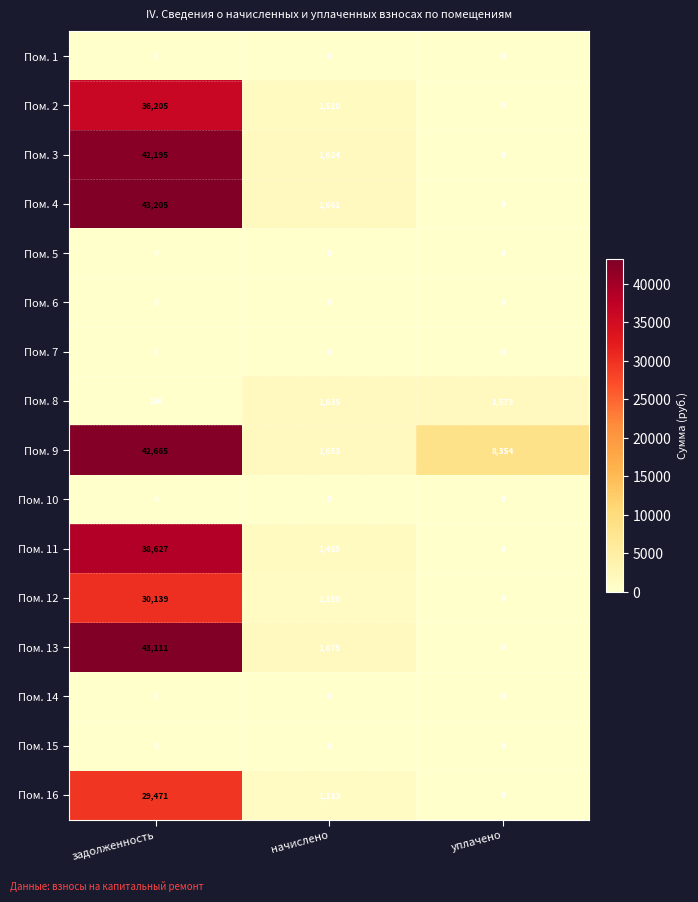

At how many categories does at least one series exceed 416?

3